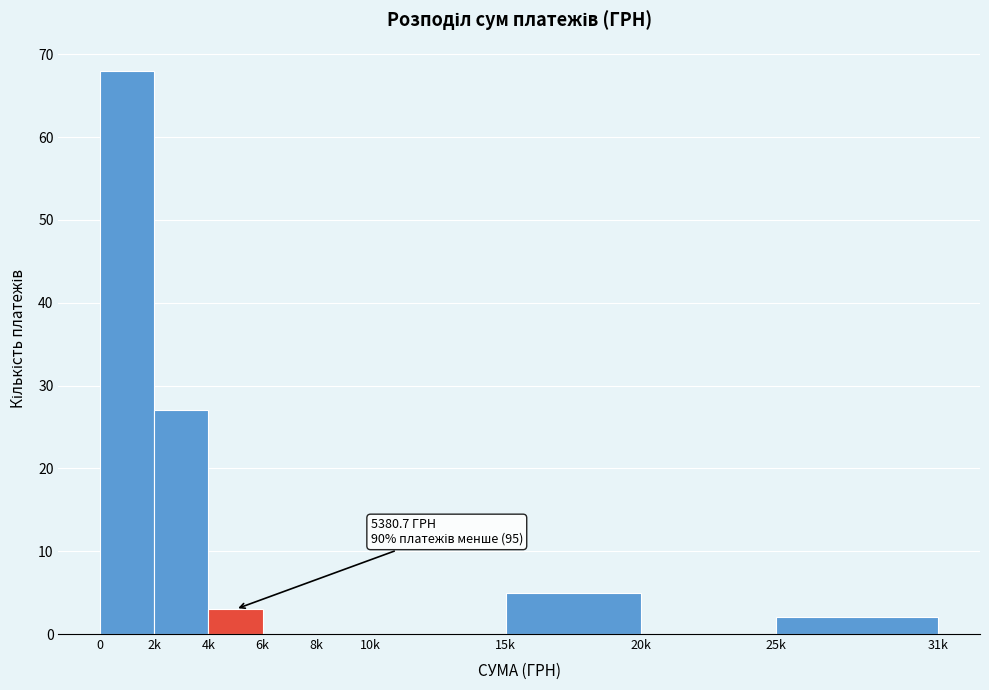

Reading left to right, list all the values displayed in this chart.

0=68	2k=27	4k=3	6k=0	8k=0	10k=0	15k=5	20k=0	25k=2